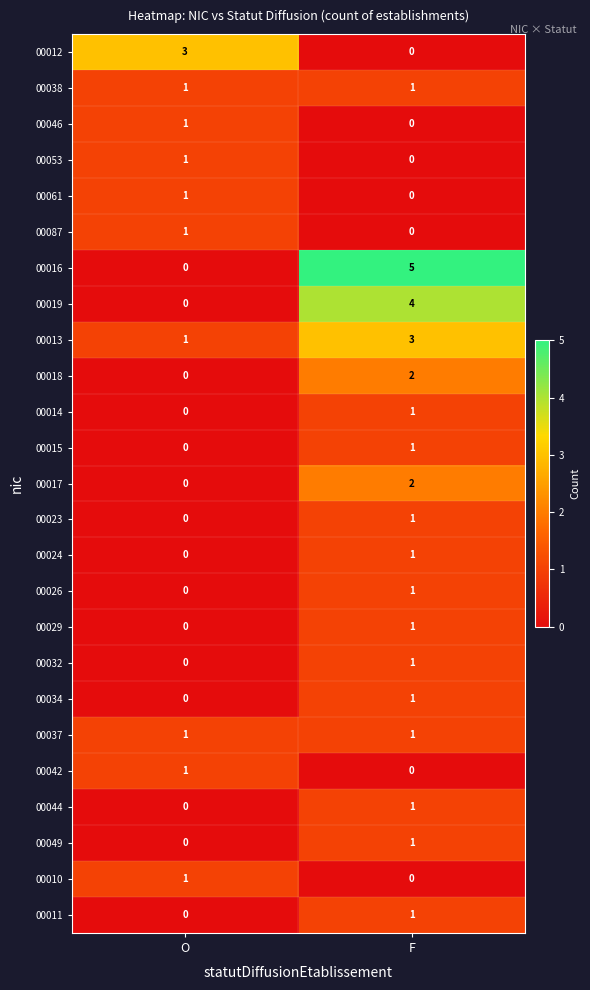

Where is 00034 nearest to the value 0?

O